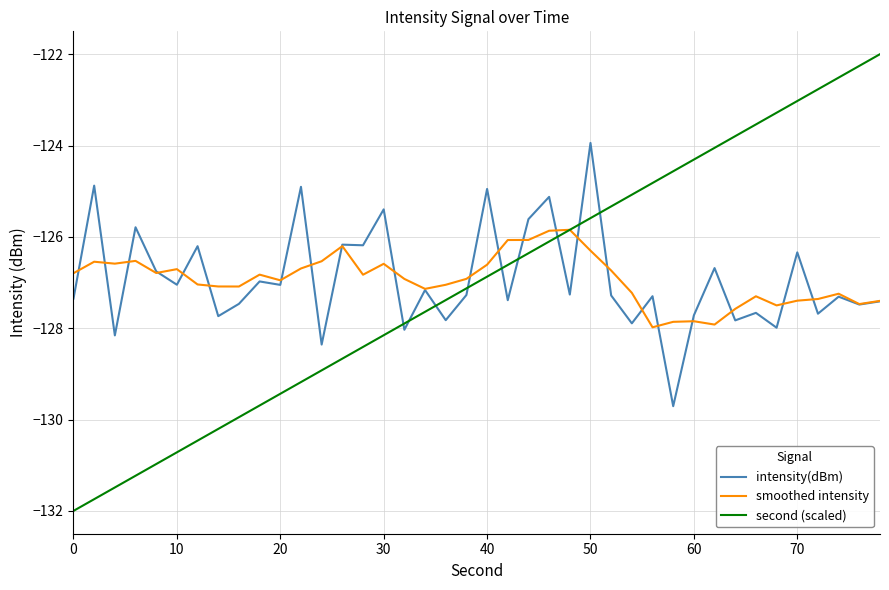

Rank the series by their maximum value, from highest to lowest.

second (scaled), intensity(dBm), smoothed intensity